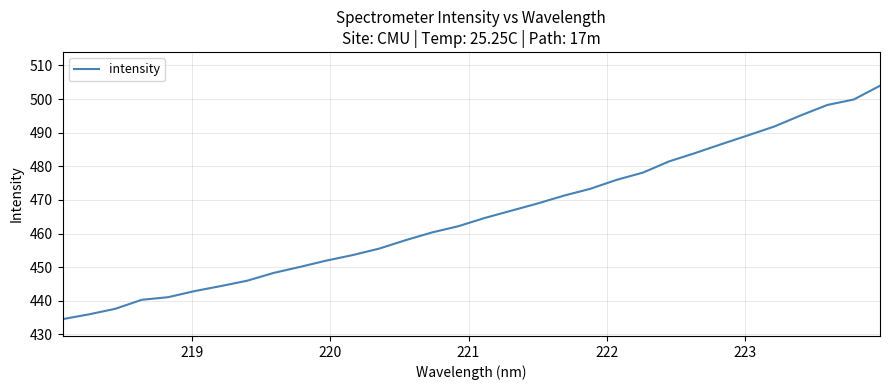

What is the maximum value shown in the chart?

503.9